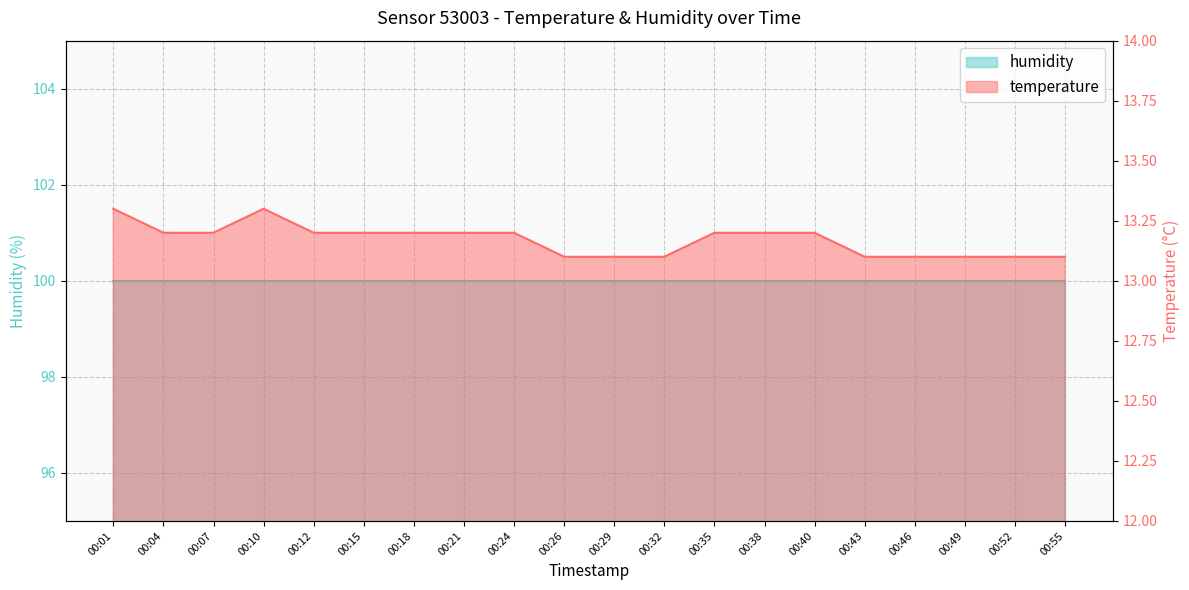

How many points are higher than both their immediate neighbors (excluding endpoints)?

1